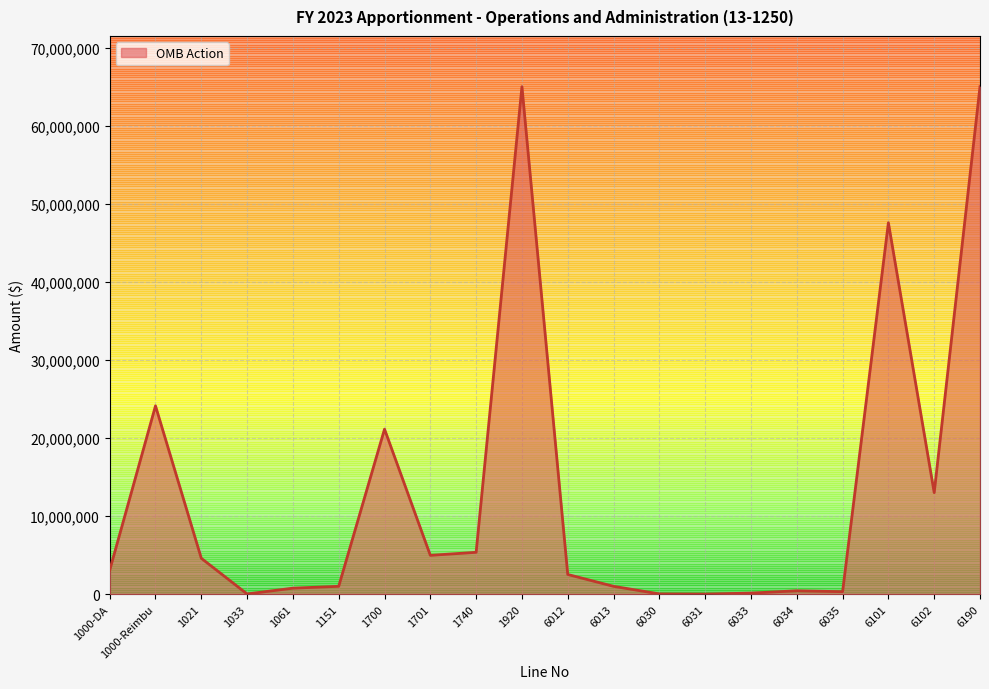

Does the chart have visible grid lines?

Yes